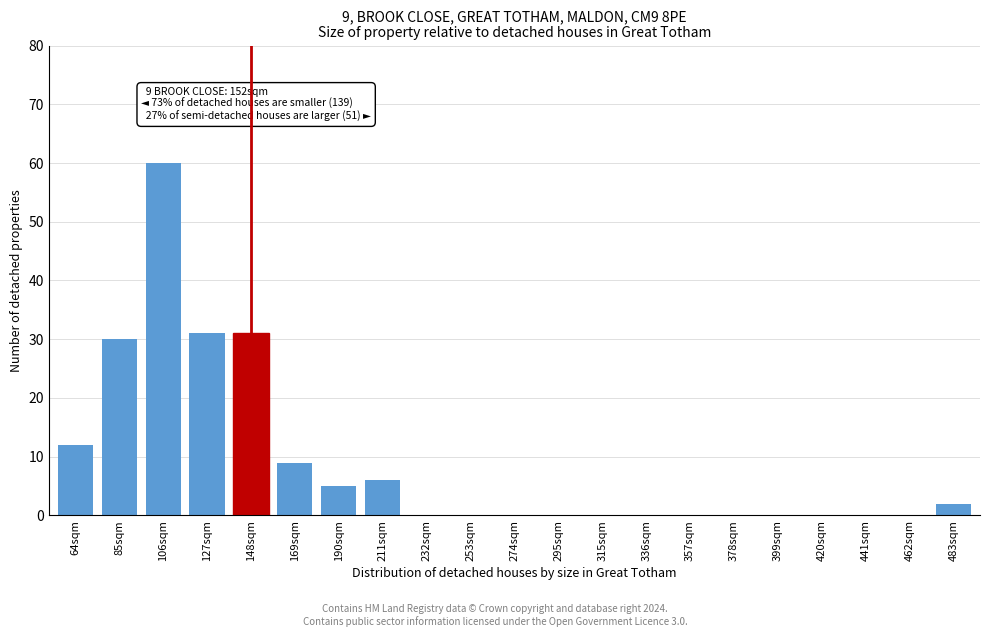

Reading right to left, extract all data points from this chart.

483sqm=2	462sqm=0	441sqm=0	420sqm=0	399sqm=0	378sqm=0	357sqm=0	336sqm=0	315sqm=0	295sqm=0	274sqm=0	253sqm=0	232sqm=0	211sqm=6	190sqm=5	169sqm=9	148sqm=31	127sqm=31	106sqm=60	85sqm=30	64sqm=12